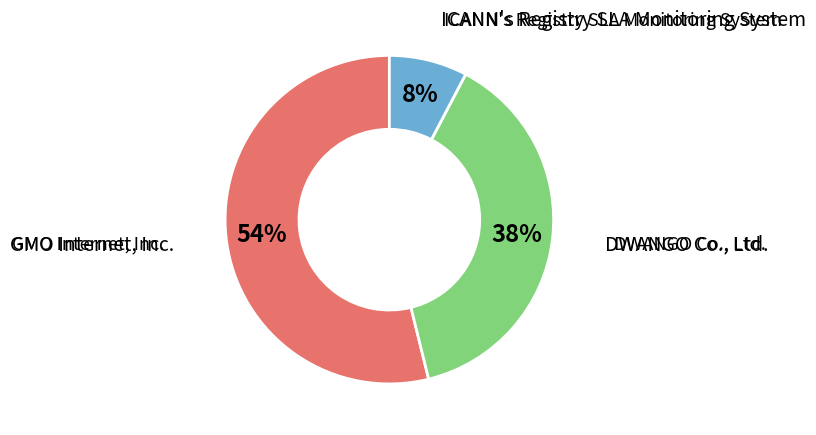

Count the number of slices in the pie.

3